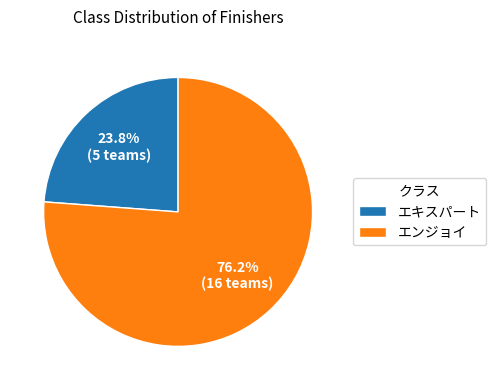

What is the majority slice?

エンジョイ